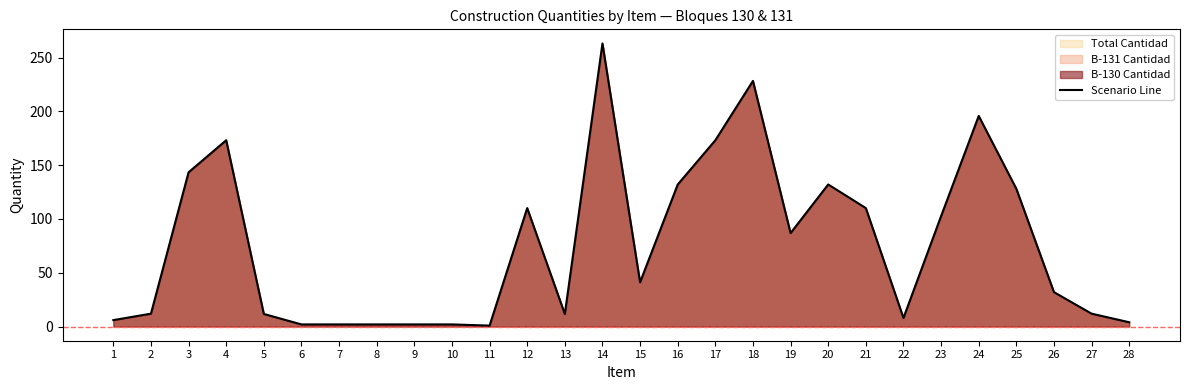

At which category does the chart reach its peak across all series?

14